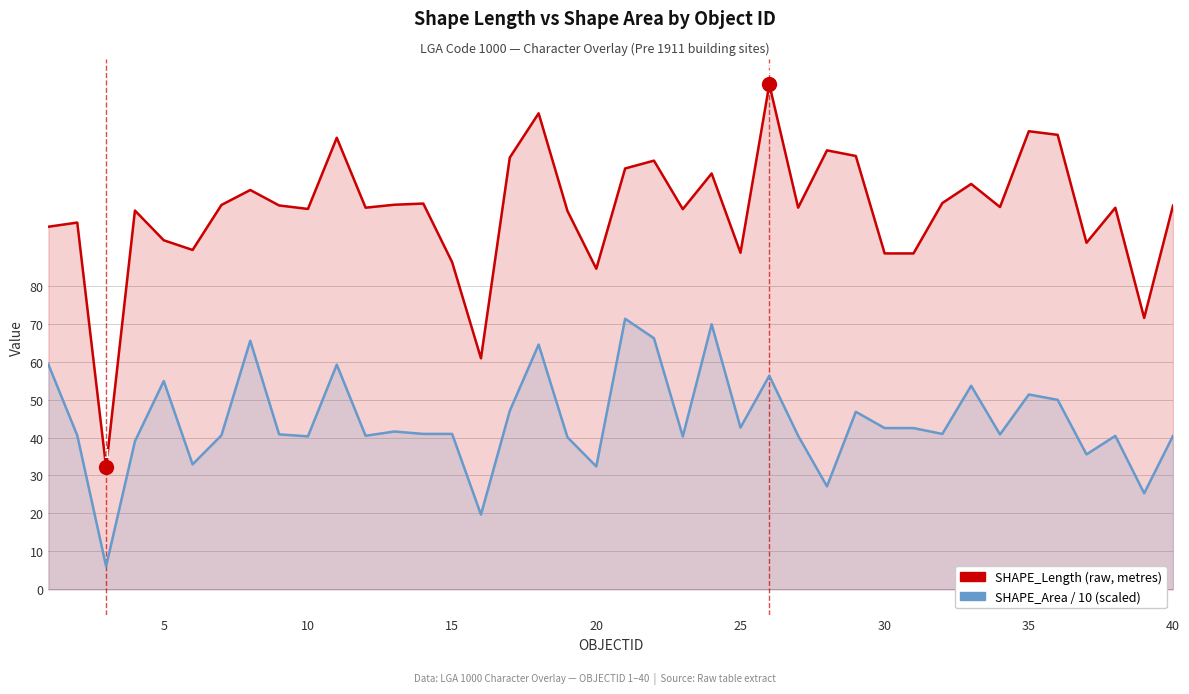

What is the minimum value for SHAPE_Area / 10?

6.1